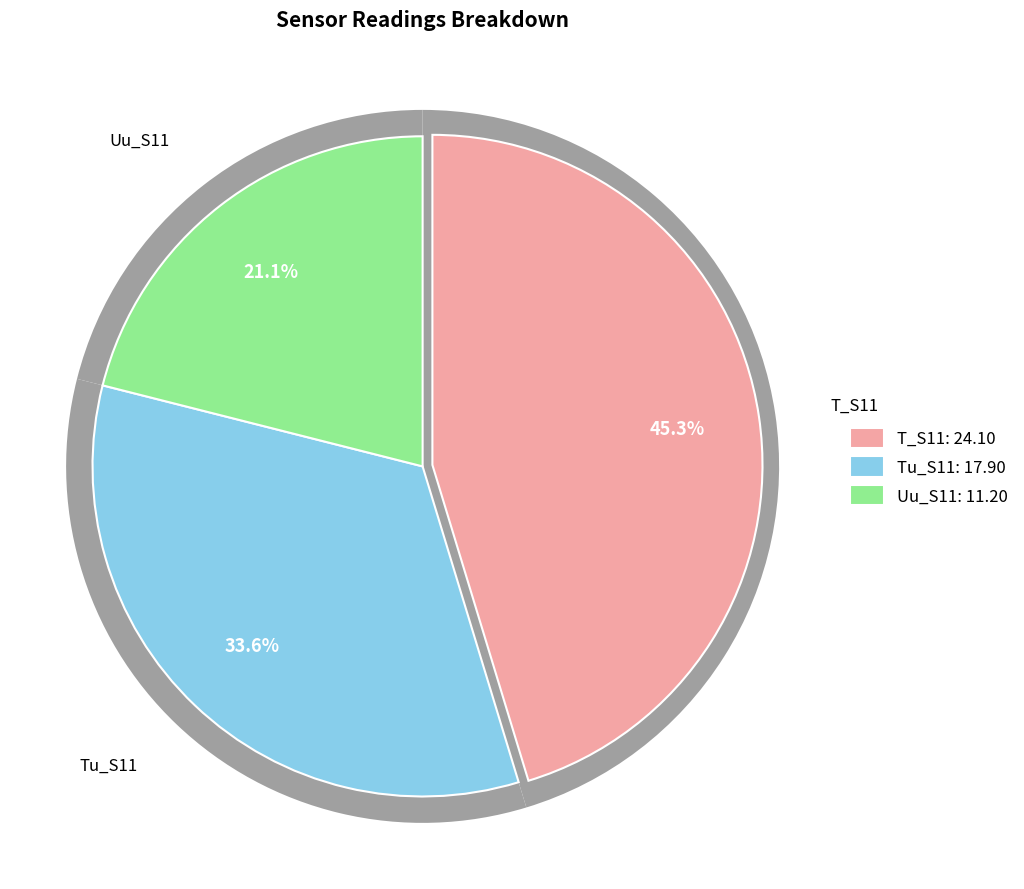

Count the number of slices in the pie.

3